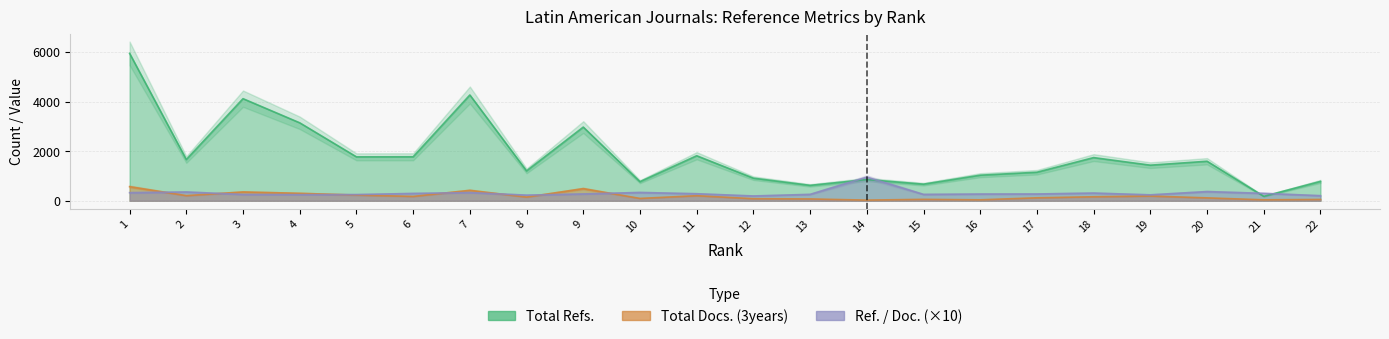

Is it true that Total Docs. (3years) equals 99.0 at 13?

False